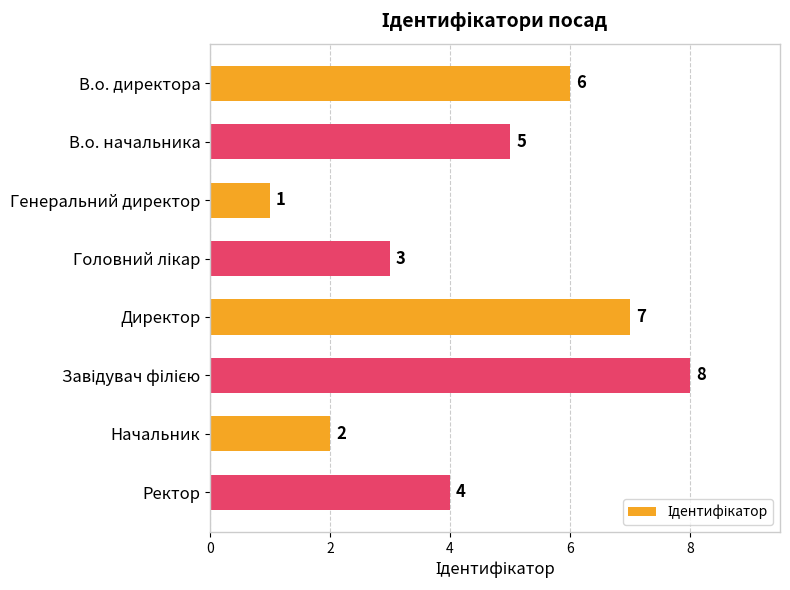

What is the label of the 1st bar from the top?

В.о. директора